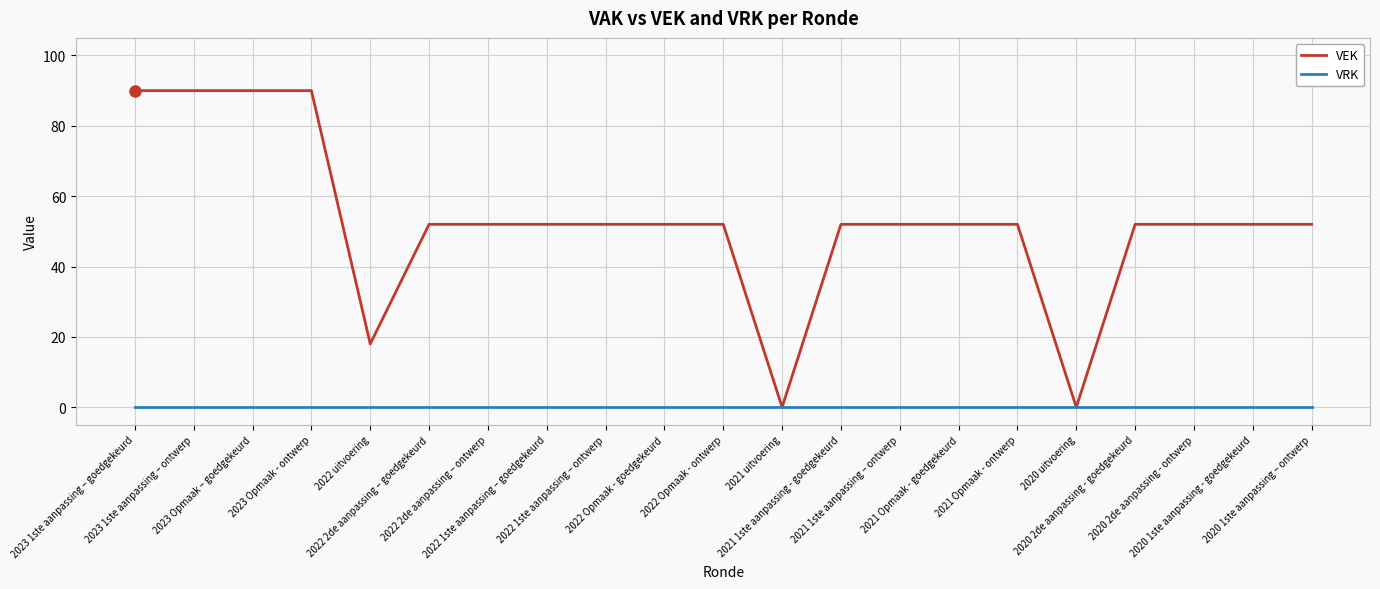

What are all the series names shown in the legend?

VEK, VRK